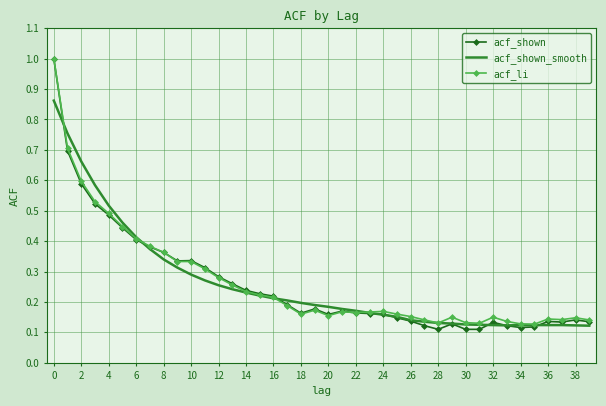

What is the greatest value displayed?

1.0